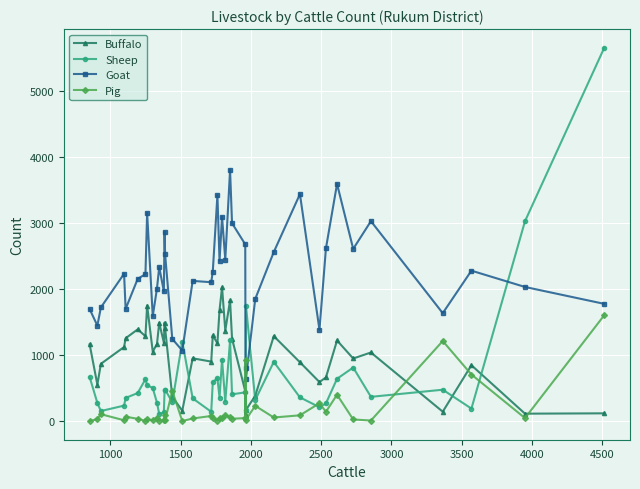

True or false: Goat has more than 2 interior local peaks.

True